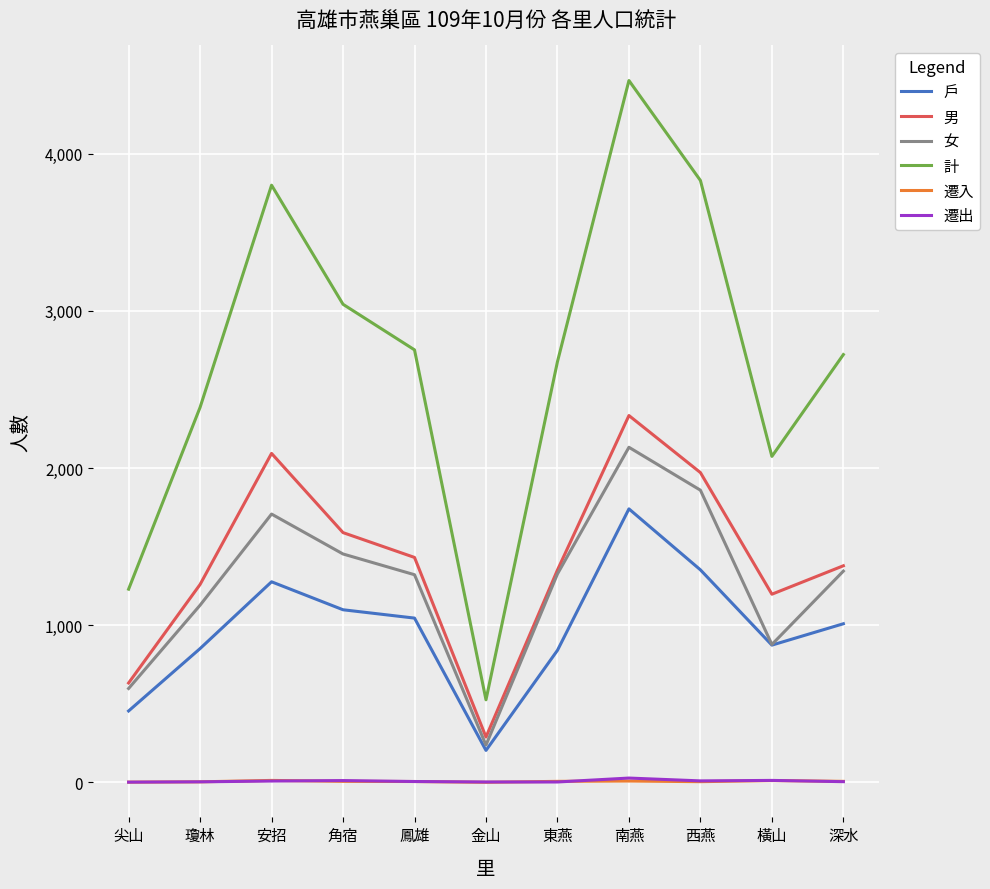

Which series has the widest spread of values?

計